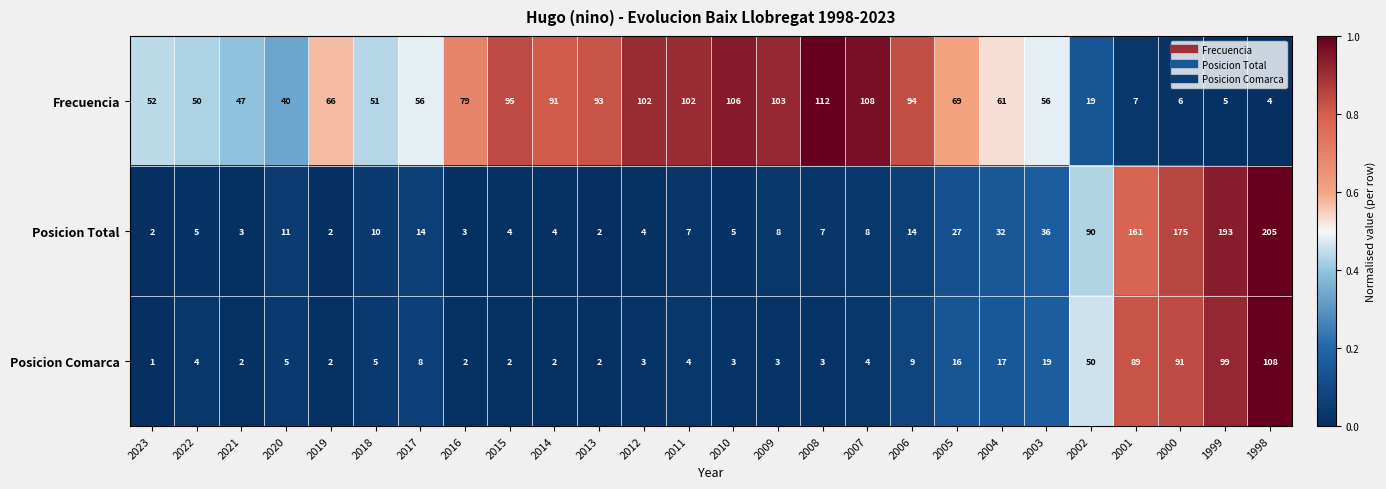

Which category has the highest value across all series?

1998